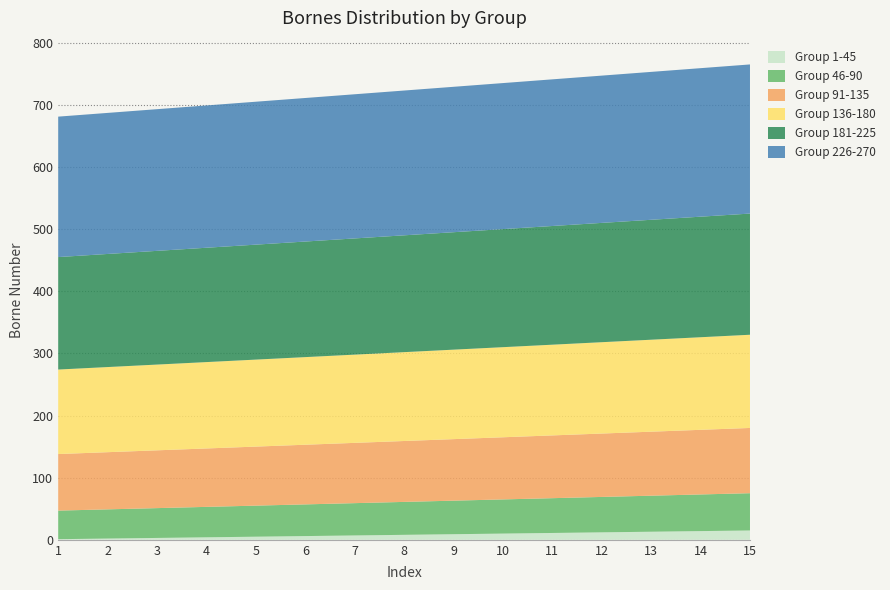

Reading right to left, extract all data points from this chart.

Group 1-45: 15=15	14=14	13=13	12=12	11=11	10=10	9=9	8=8	7=7	6=6	5=5	4=4	3=3	2=2	1=1
Group 46-90: 15=60	14=59	13=58	12=57	11=56	10=55	9=54	8=53	7=52	6=51	5=50	4=49	3=48	2=47	1=46
Group 91-135: 15=105	14=104	13=103	12=102	11=101	10=100	9=99	8=98	7=97	6=96	5=95	4=94	3=93	2=92	1=91
Group 136-180: 15=150	14=149	13=148	12=147	11=146	10=145	9=144	8=143	7=142	6=141	5=140	4=139	3=138	2=137	1=136
Group 181-225: 15=195	14=194	13=193	12=192	11=191	10=190	9=189	8=188	7=187	6=186	5=185	4=184	3=183	2=182	1=181
Group 226-270: 15=240	14=239	13=238	12=237	11=236	10=235	9=234	8=233	7=232	6=231	5=230	4=229	3=228	2=227	1=226